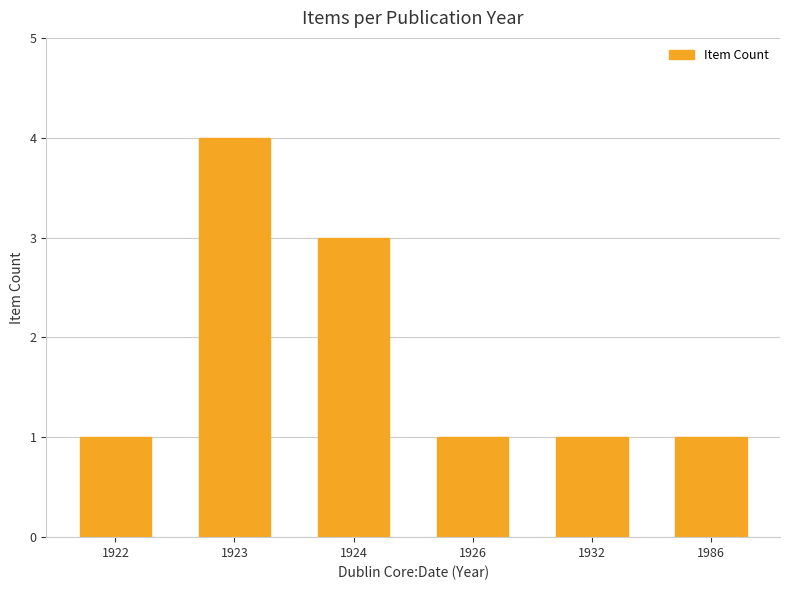

Count the number of categories in the chart.

6